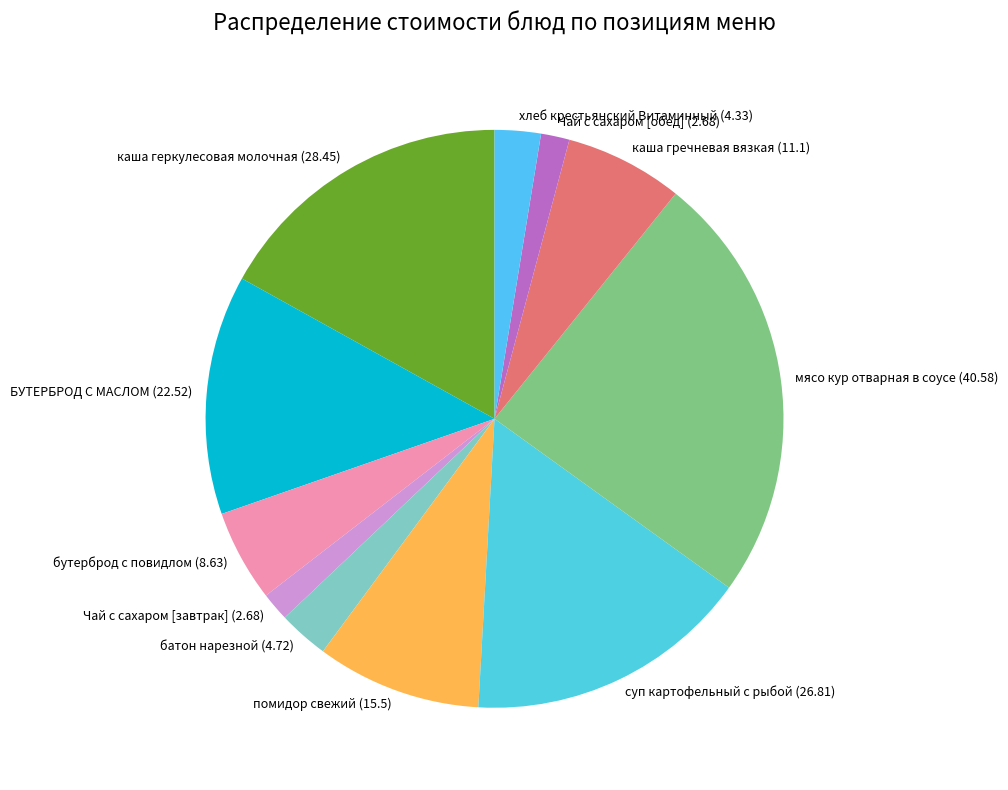

Which category has the biggest portion of the pie?

мясо кур отварная в соусе (40.58)